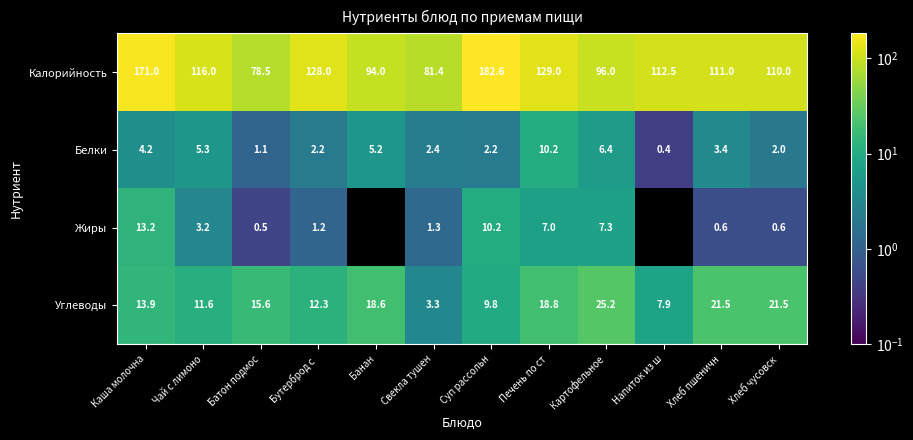

What is the maximum value shown in the chart?

182.6